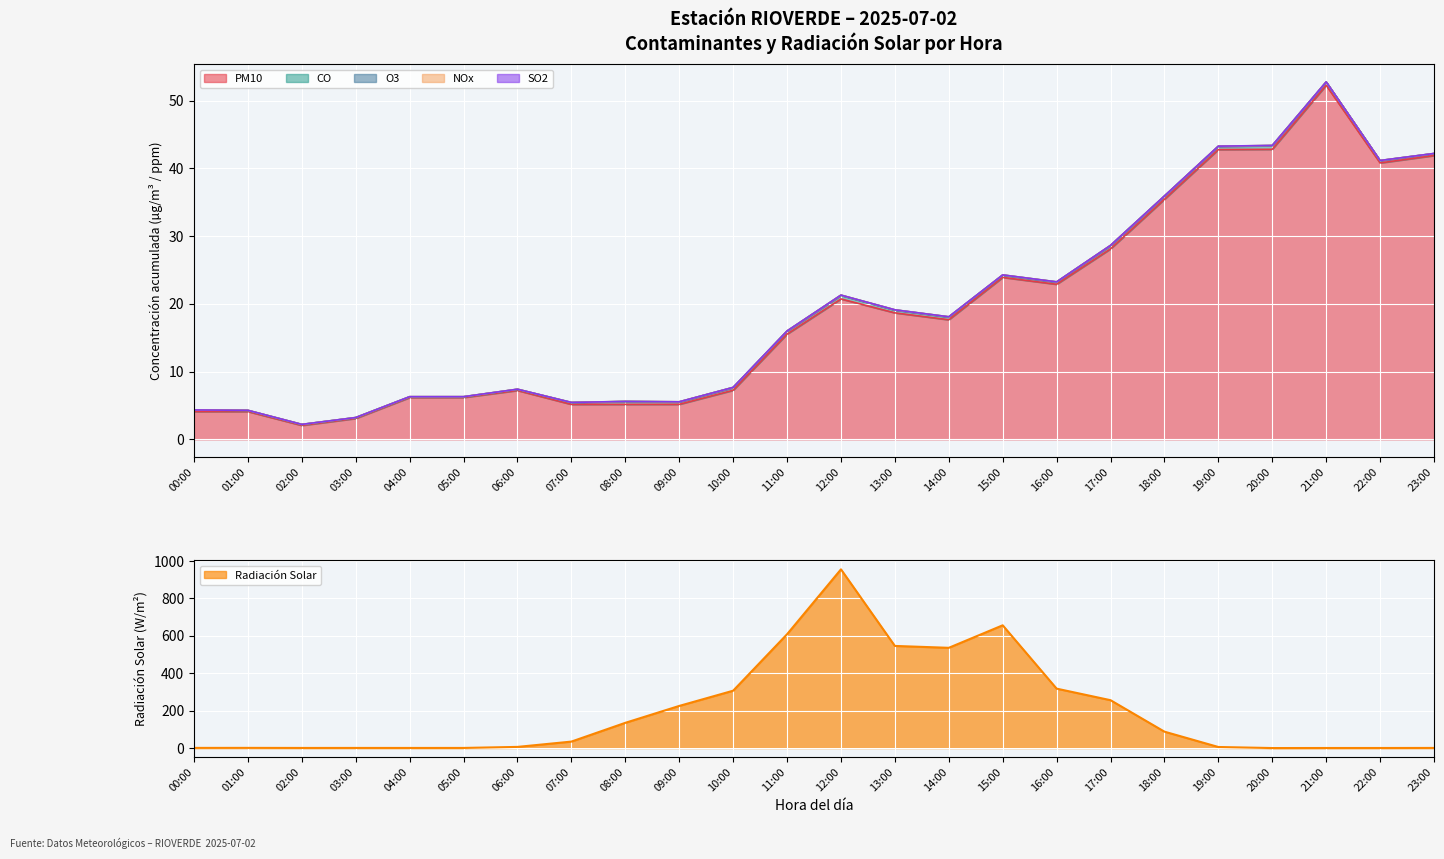

What is the highest value of the Radiacion series?

955.4